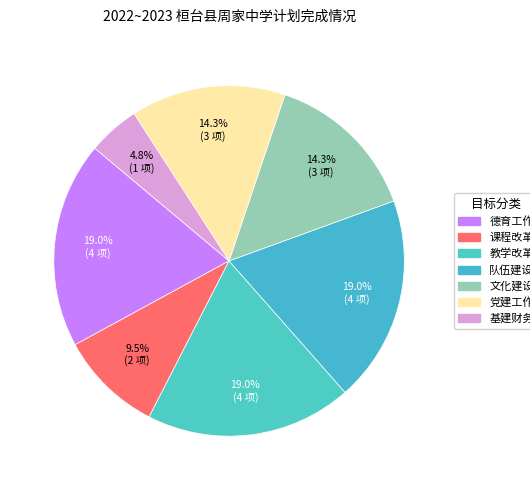

Approximately how many times larger is the value at 课程改革 compared to 队伍建设?

0.5